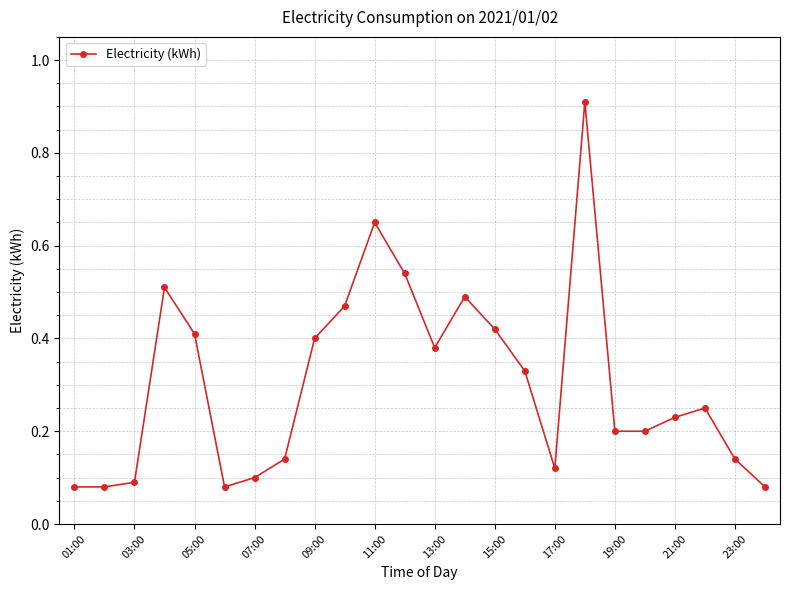

What is the difference between the second highest and second lowest values?

0.6